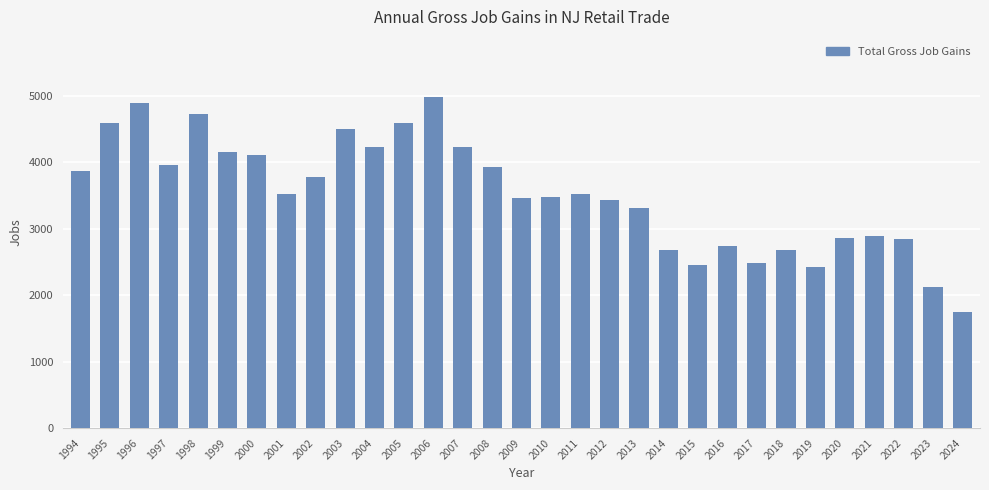

What is the difference between the maximum and minimum values?

3243